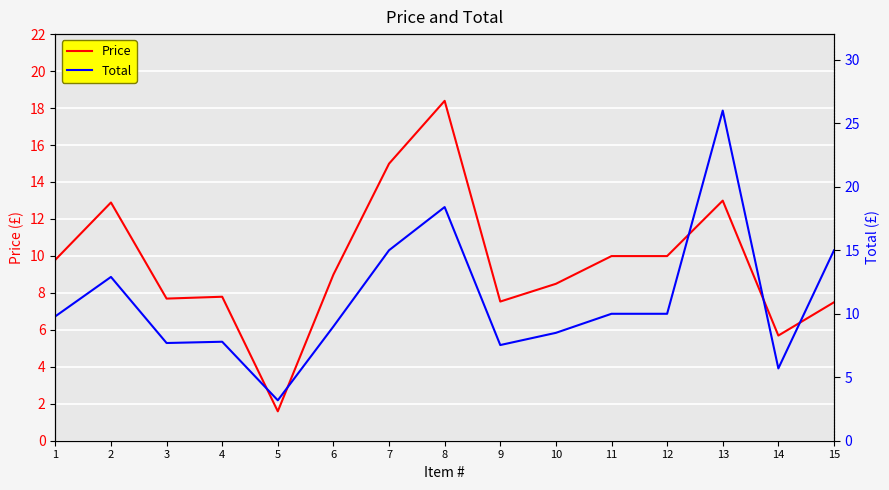

Reading left to right, extract all data points from this chart.

Price: 9.8	12.9	7.7	7.8	1.6	9.0	15.0	18.4	7.5	8.5	10.0	10.0	13.0	5.7	7.5
Total: 9.8	12.9	7.7	7.8	3.2	9.0	15.0	18.4	7.5	8.5	10.0	10.0	26.0	5.7	15.0